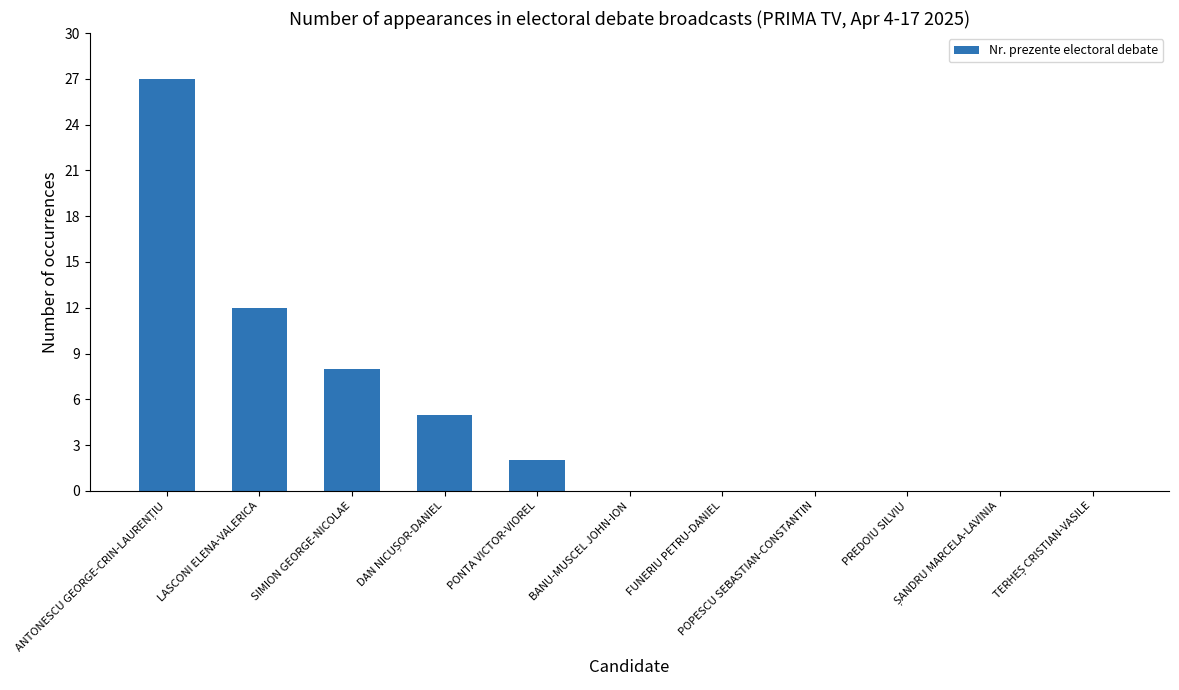

Reading left to right, what are all the values shown in this chart?

27	12	8	5	2	0	0	0	0	0	0